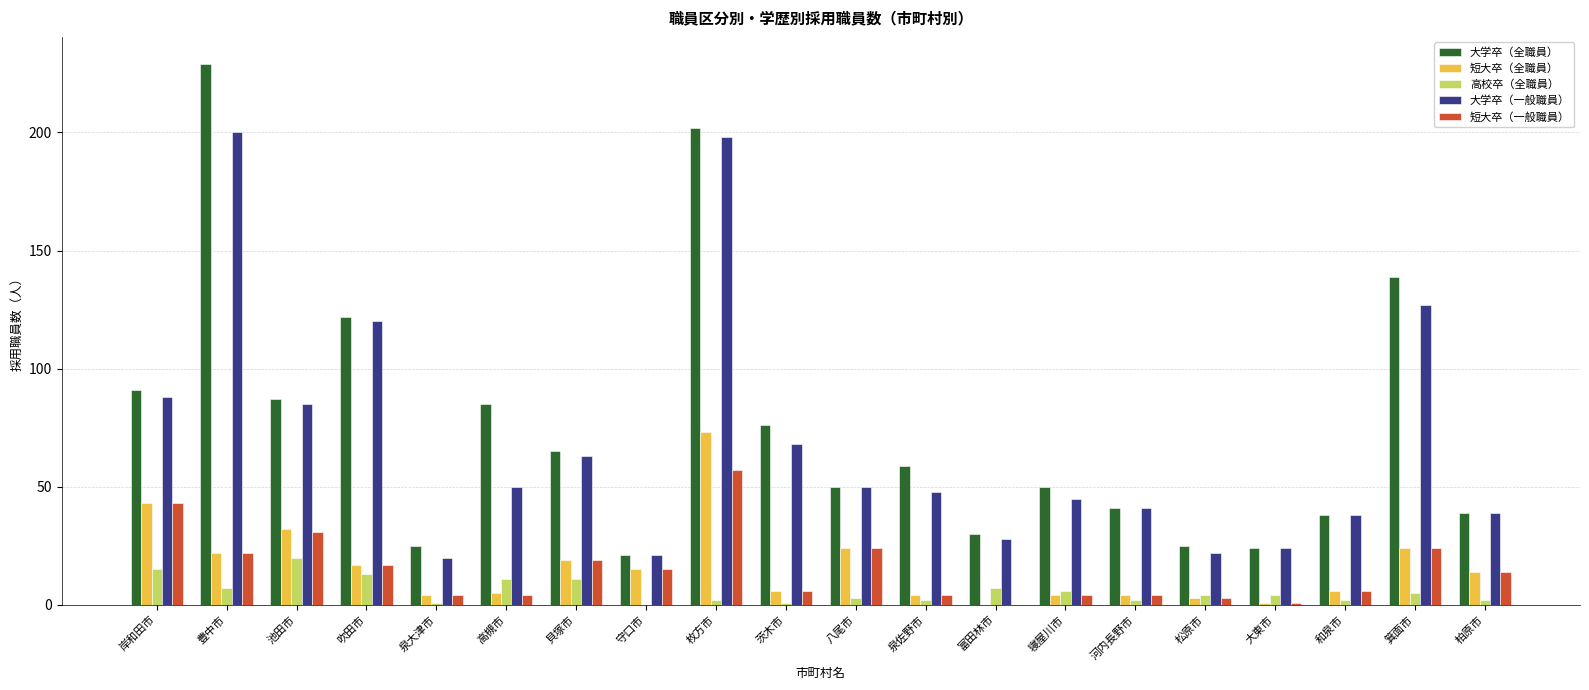

Which category has the highest value in the 短大卒（一般職員） series?

枚方市